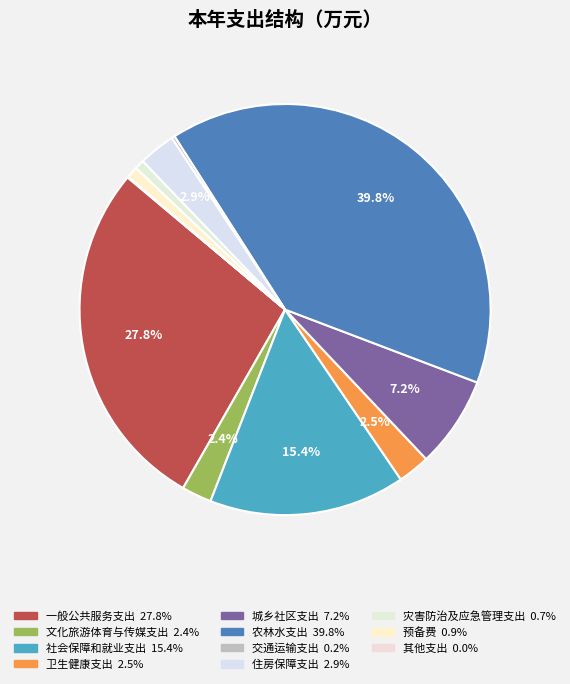

To the nearest percent, what is the average slice percentage?

9%